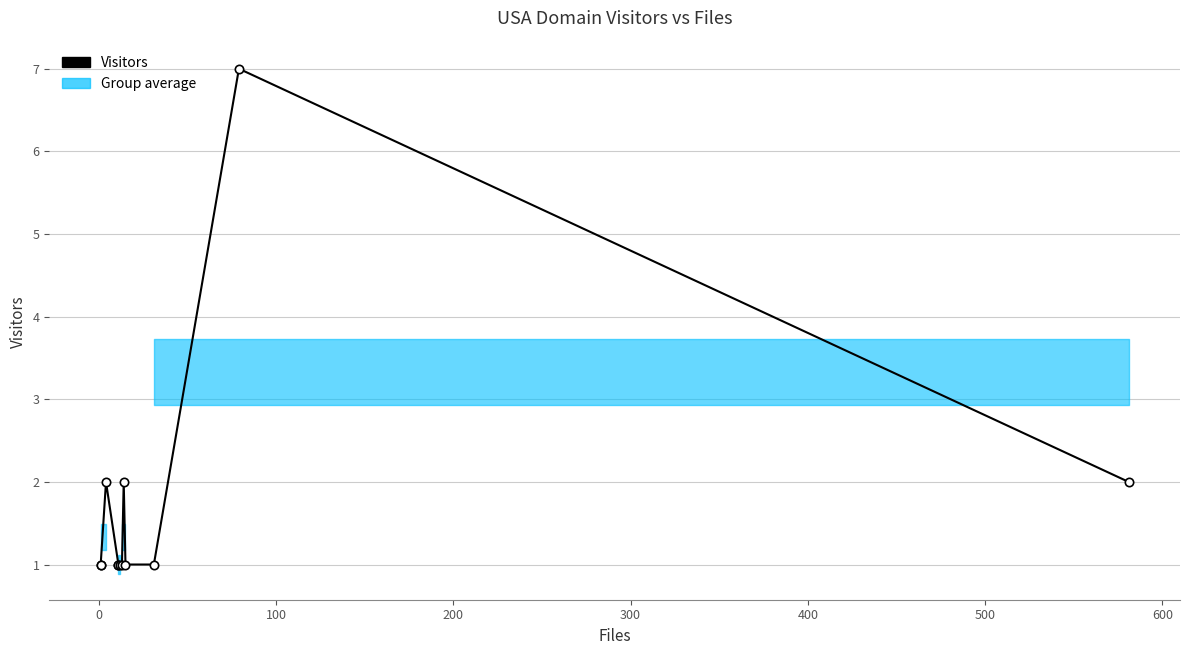

Count the number of values greater than 1.

4